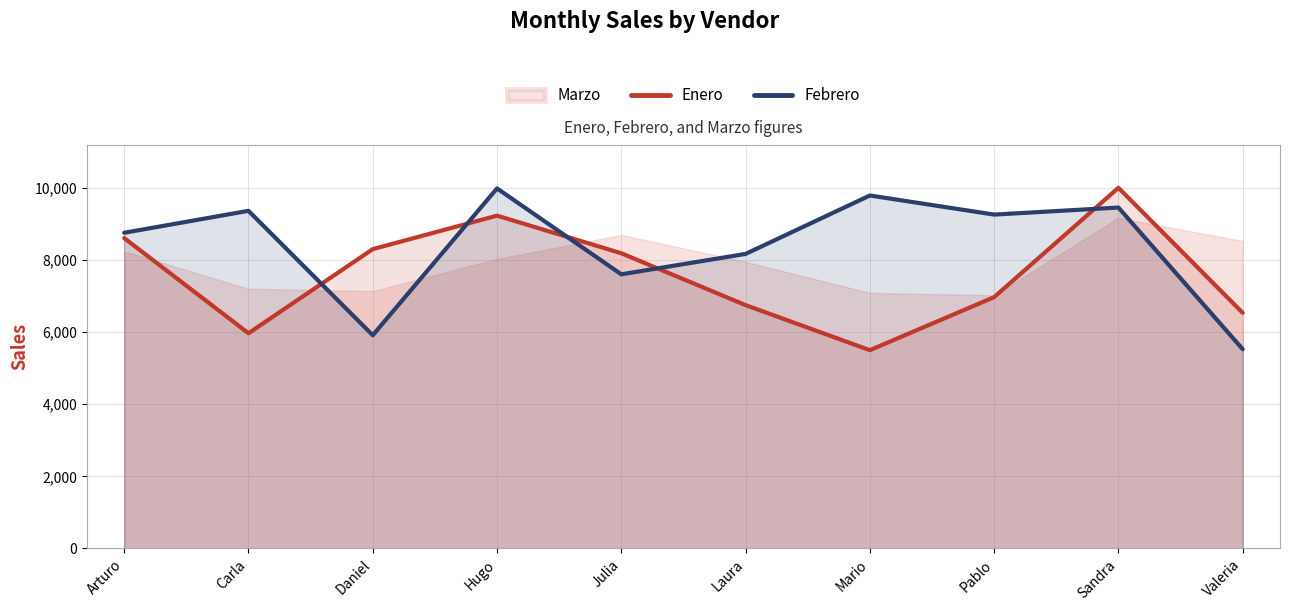

Is it true that Enero equals 8180 at Julia?

True